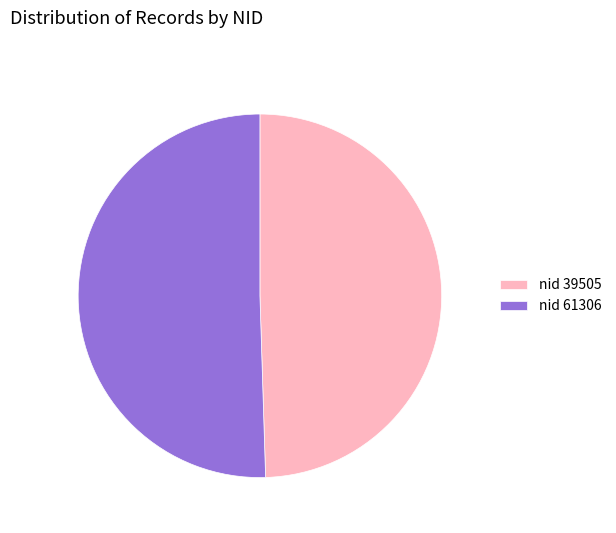

Count the number of slices in the pie.

2